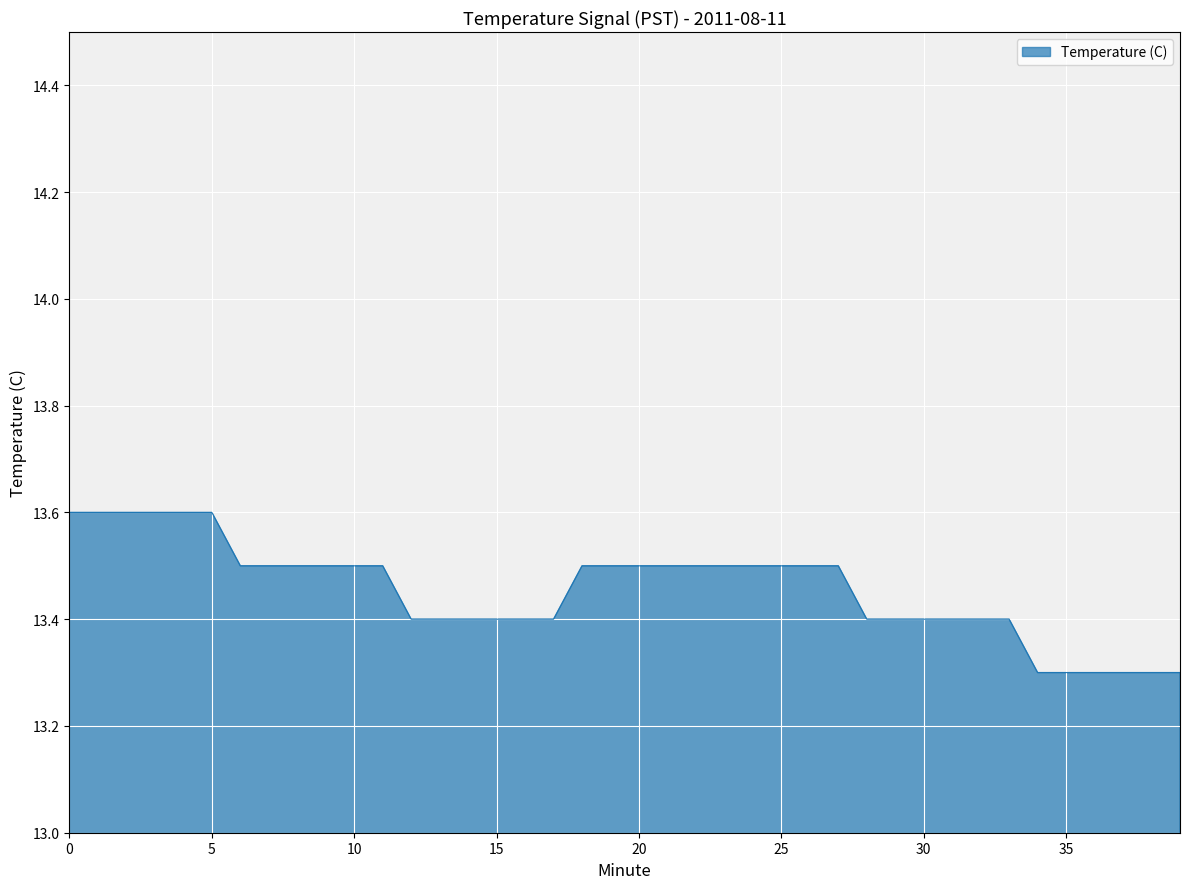

What is the smallest value displayed?

13.3